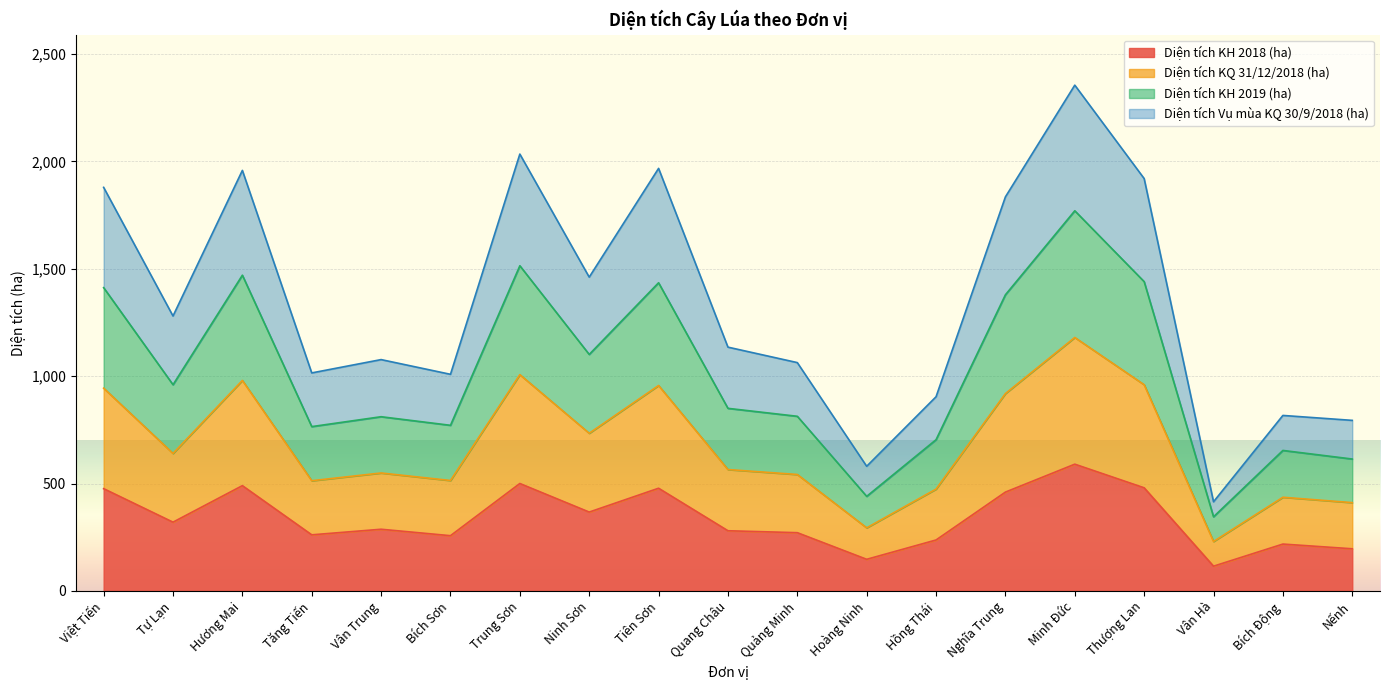

At which label does Diện tích KH 2019 (ha) first exceed 565?

Việt Tiến